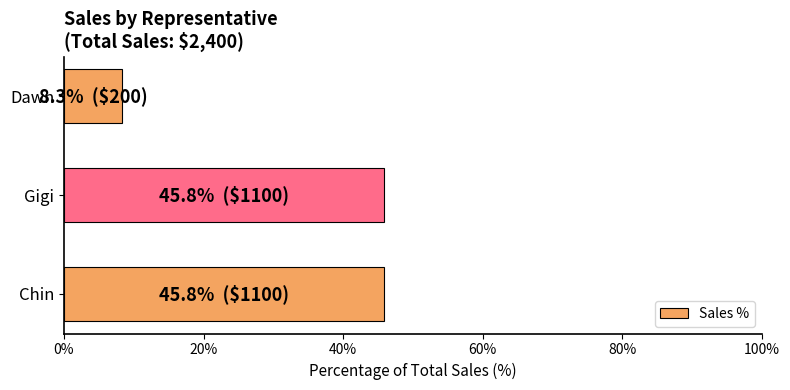

What is the difference between the second highest and minimum values?

37.5